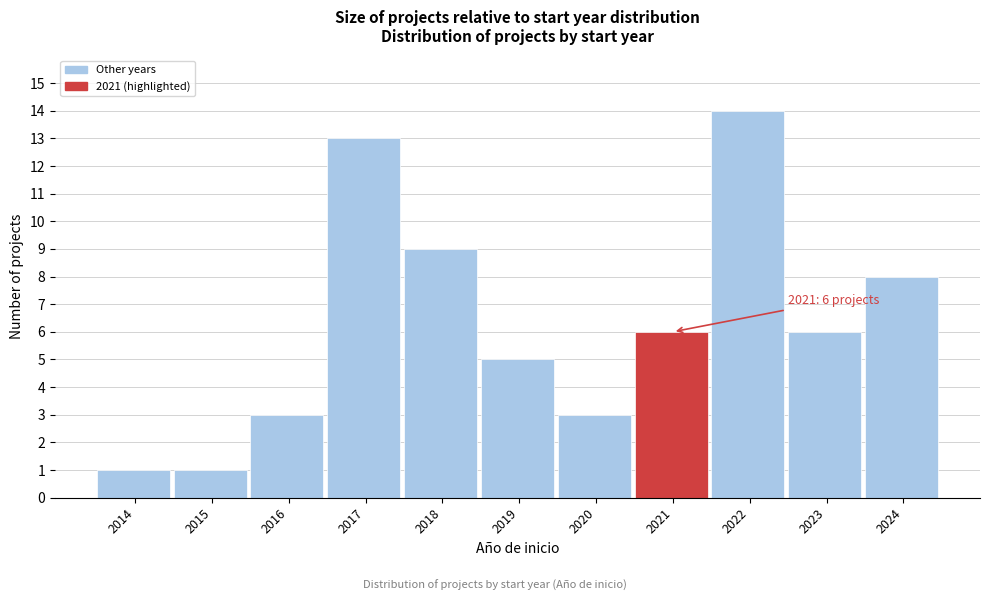

Reading left to right, extract all data points from this chart.

2014=1	2015=1	2016=3	2017=13	2018=9	2019=5	2020=3	2021=6	2022=14	2023=6	2024=8